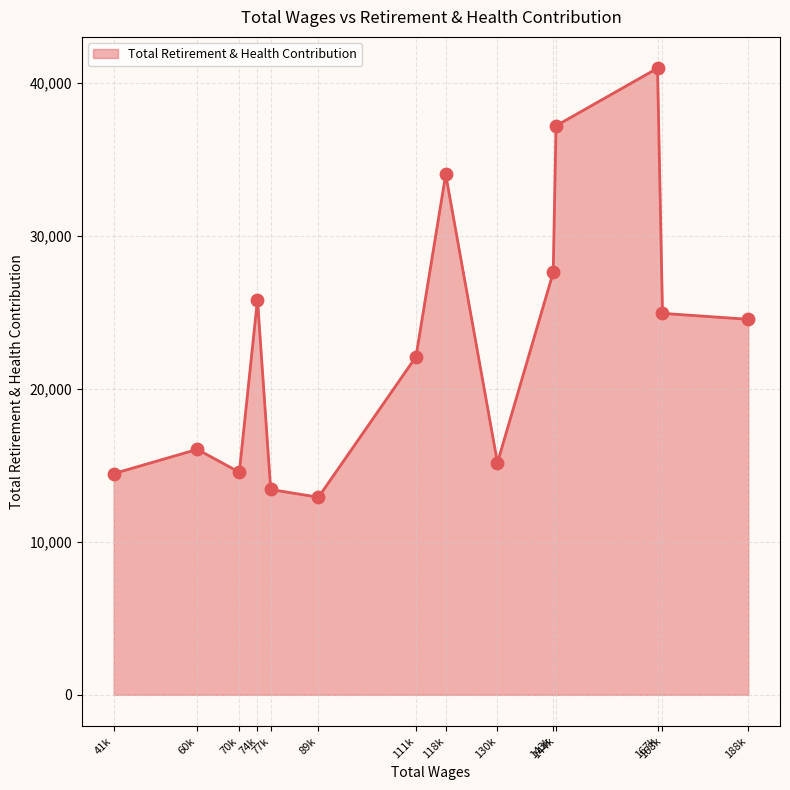

What is the maximum value shown in the chart?

40945